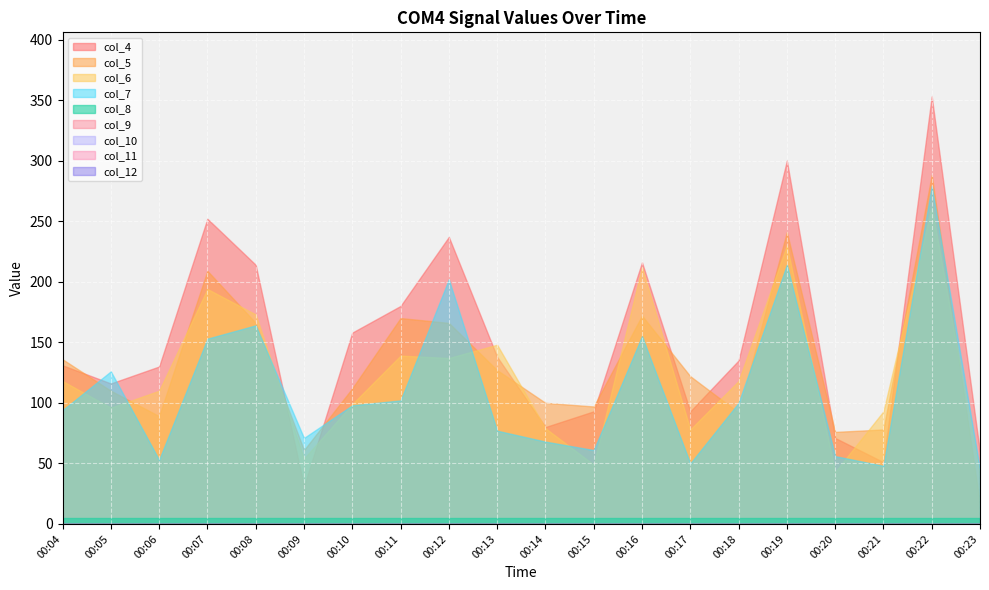

What is the maximum value for col_8?

5